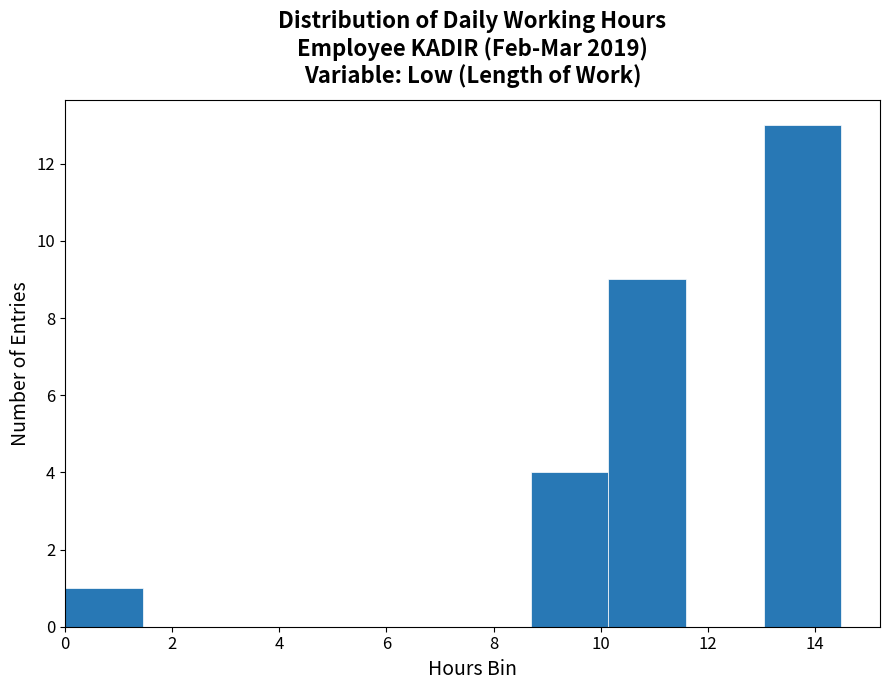

Over which range of the x-axis is the bar tallest?

13.0 to 14.4